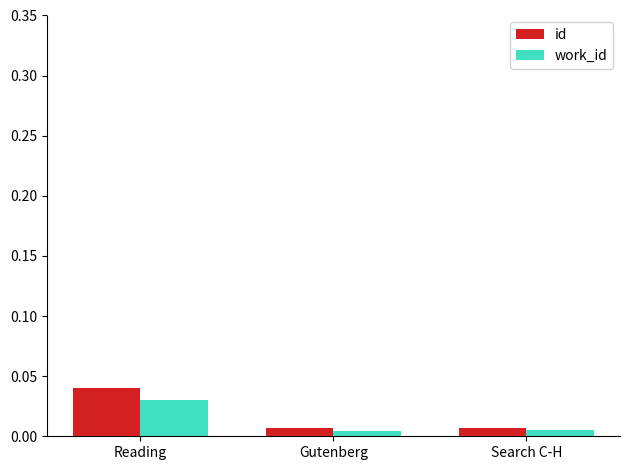

Which series has the largest range (max minus min)?

id